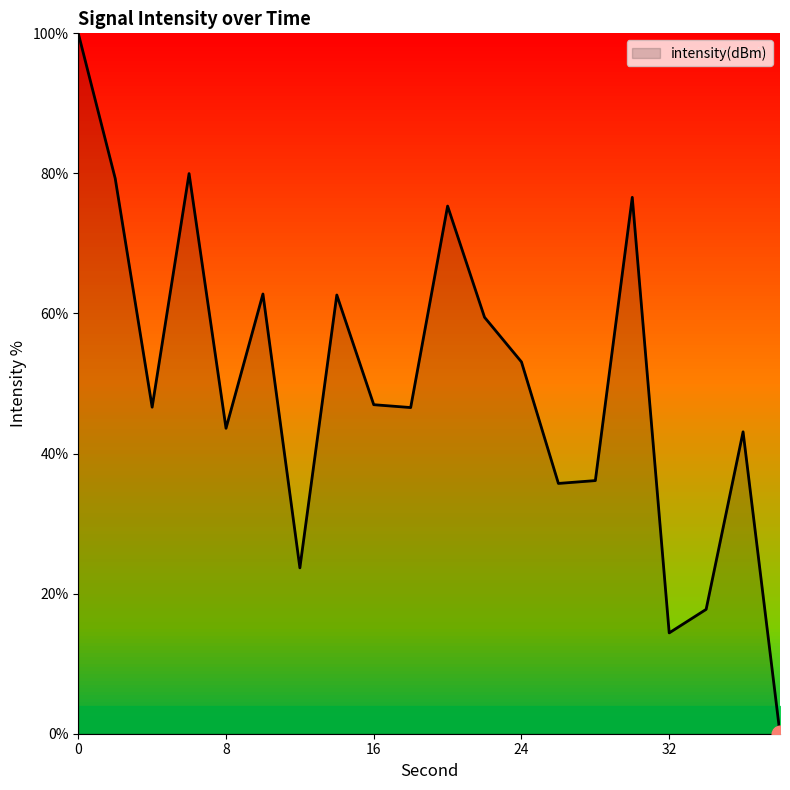

What is the maximum value shown in the chart?

100.0